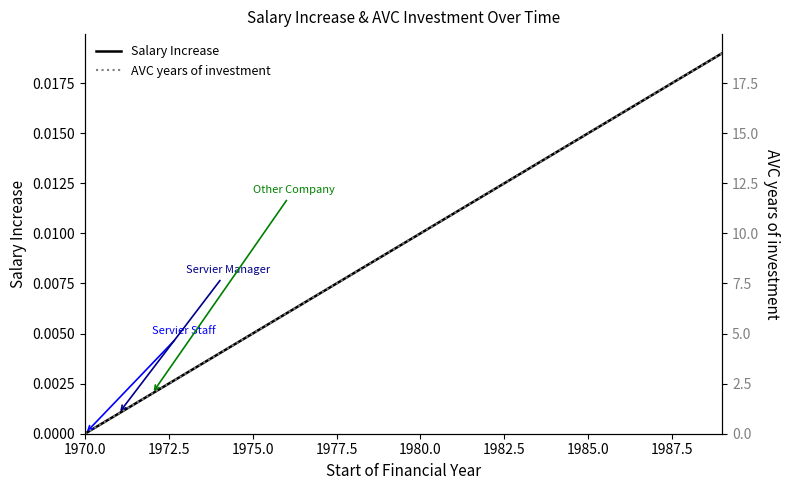

At which label does Salary Increase reach its minimum?

1970.0